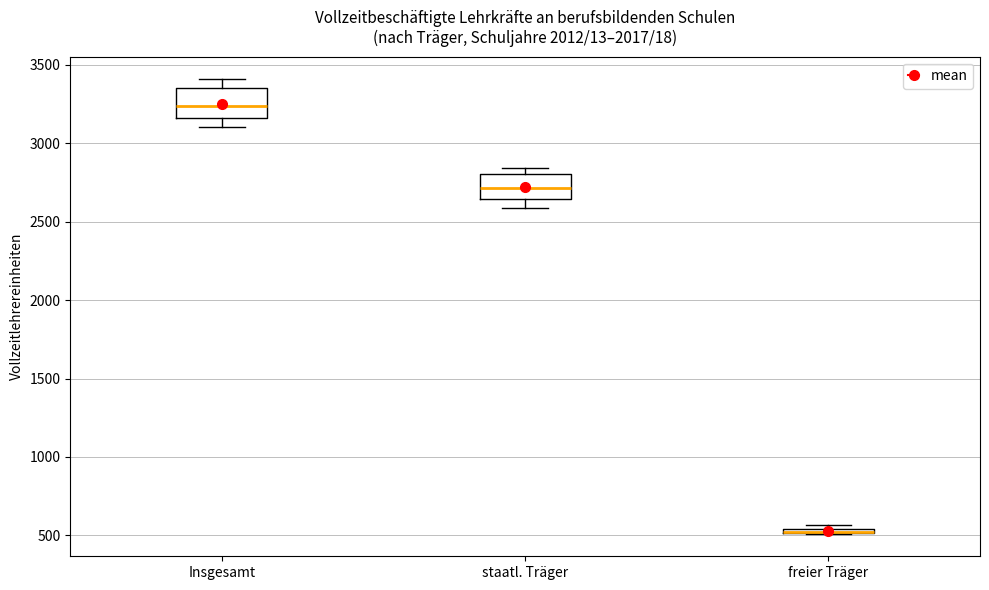

Where is the upper edge of the box for staatl. Träger on the y-axis? The values are not printed on the chart, so give them approximately, as read against the axis.

2800